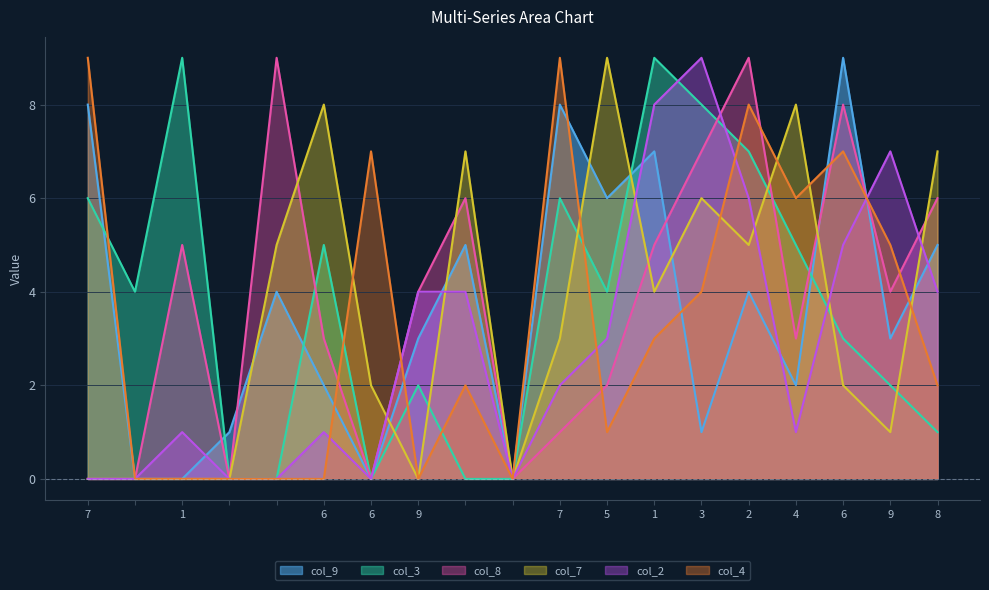

Reading right to left, extract all data points from this chart.

col_9: 8=5	9=3	6=9	4=2	2=4	3=1	1=7	5=6	7=8	0=0	0=5	9=3	6=0	6=2	0=4	0=1	1=0	0=0	7=8
col_3: 8=1	9=2	6=3	4=5	2=7	3=8	1=9	5=4	7=6	0=0	0=0	9=2	6=0	6=5	0=0	0=0	1=9	0=4	7=6
col_8: 8=6	9=4	6=8	4=3	2=9	3=7	1=5	5=2	7=1	0=0	0=6	9=4	6=0	6=3	0=9	0=0	1=5	0=0	7=0
col_7: 8=7	9=1	6=2	4=8	2=5	3=6	1=4	5=9	7=3	0=0	0=7	9=0	6=2	6=8	0=5	0=0	1=0	0=0	7=0
col_2: 8=4	9=7	6=5	4=1	2=6	3=9	1=8	5=3	7=2	0=0	0=4	9=4	6=0	6=1	0=0	0=0	1=1	0=0	7=0
col_4: 8=2	9=5	6=7	4=6	2=8	3=4	1=3	5=1	7=9	0=0	0=2	9=0	6=7	6=0	0=0	0=0	1=0	0=0	7=9